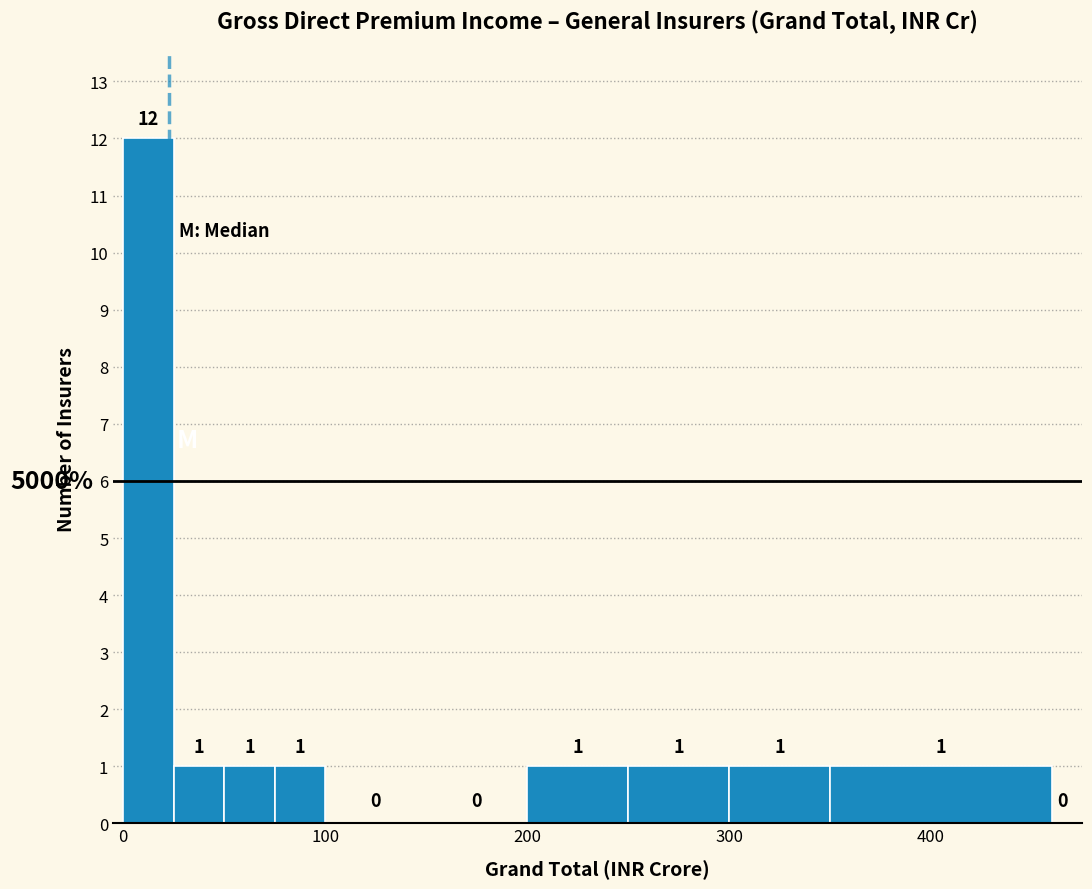

Read against the x-axis, roughly where is the centre of the tallest bar?

10